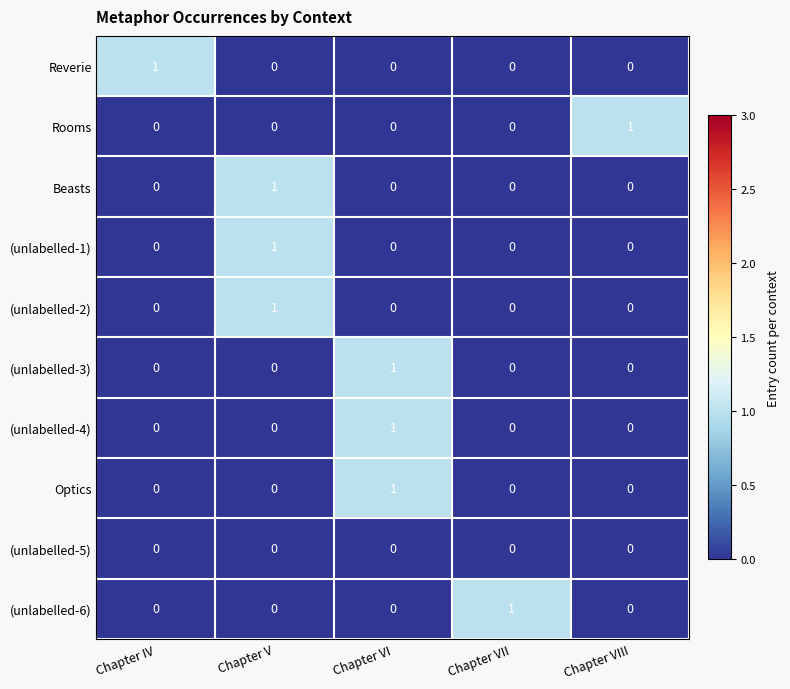

Count the Reverie values in the range 0 to 1.

5